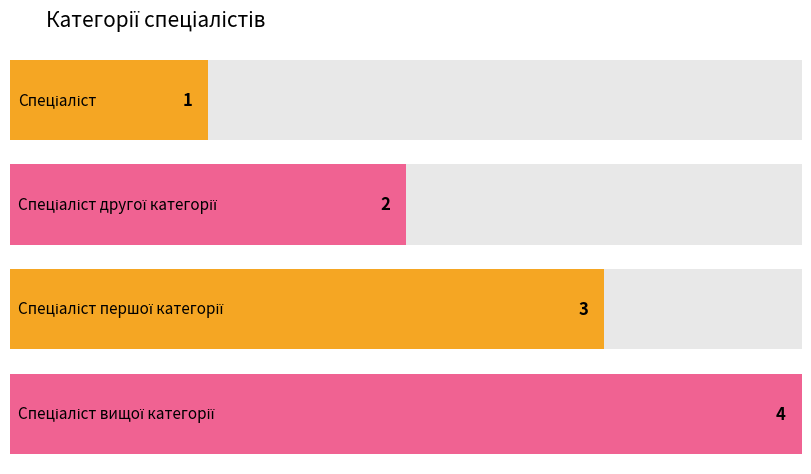

Rank the categories by value from lowest to highest.

Спеціаліст, Спеціаліст другої категорії, Спеціаліст першої категорії, Спеціаліст вищої категорії